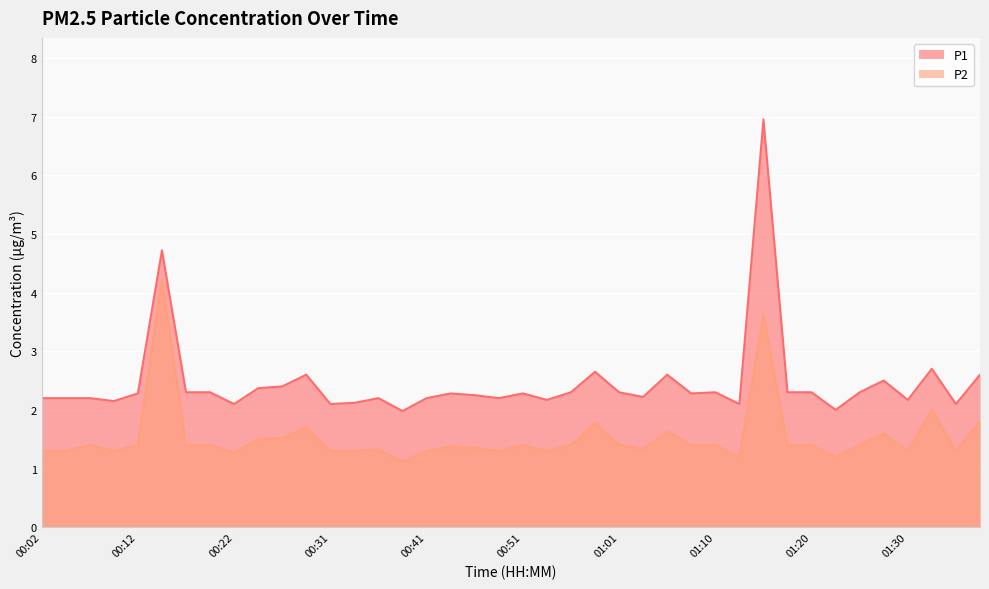

At which label does P1 reach its minimum?

00:39